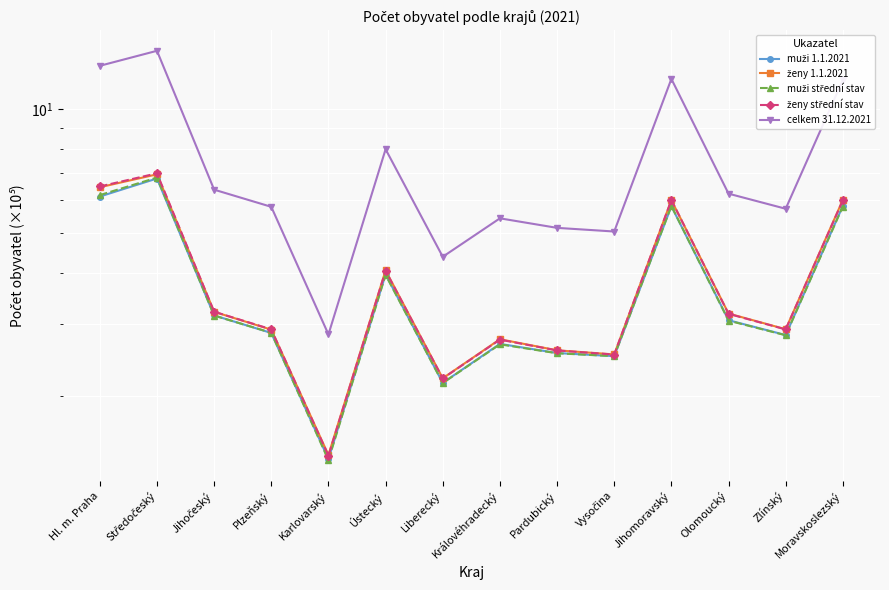

What is the total value across all series at Karlovarský?

8.5